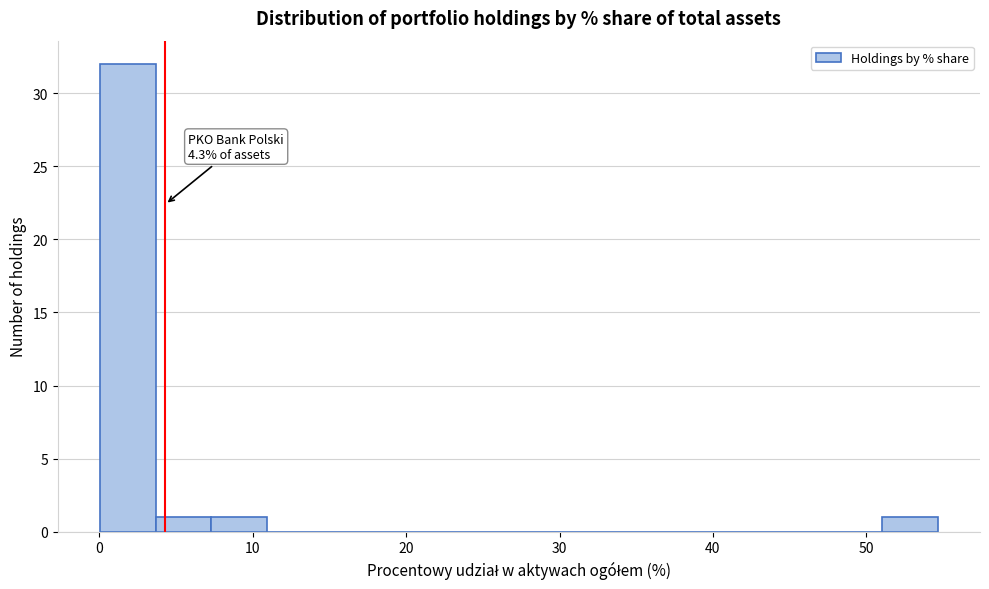

Read against the x-axis, roughly where is the centre of the tallest bar?

2